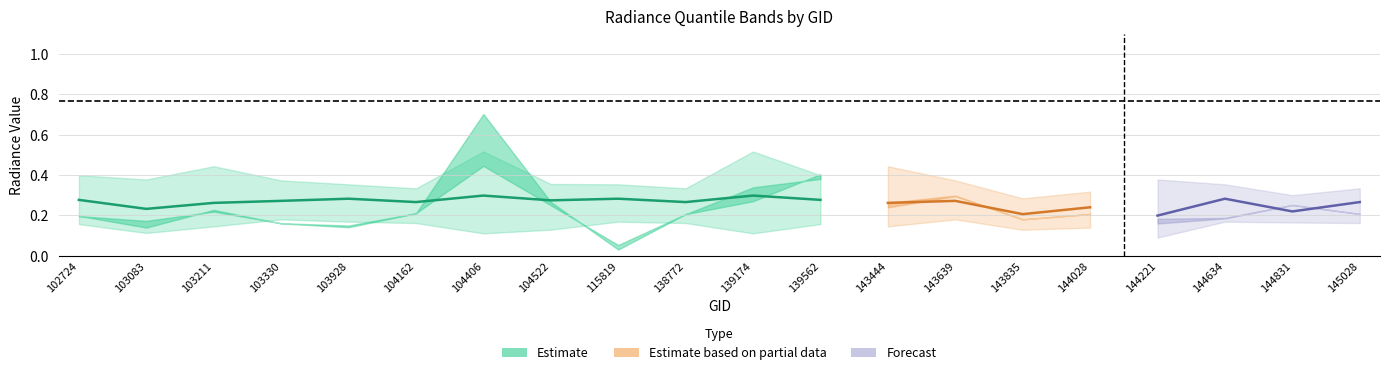

At which label is rade9_bin_1q closest to 0?

144221